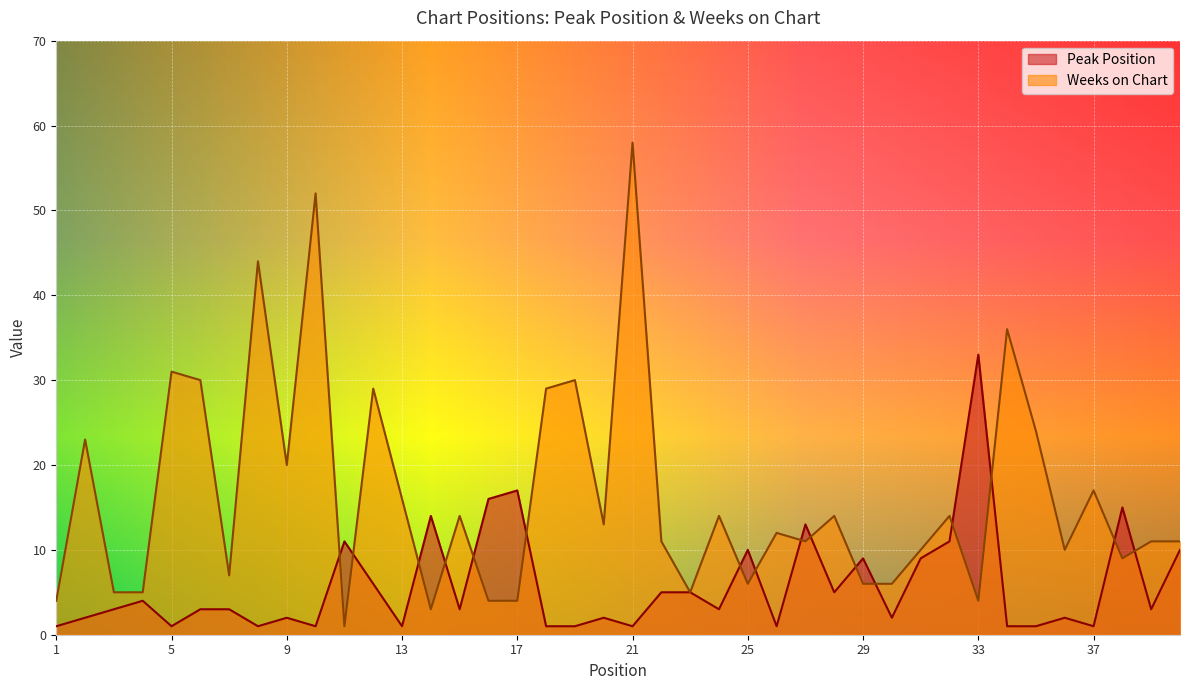

How many lines are shown in the chart?

2